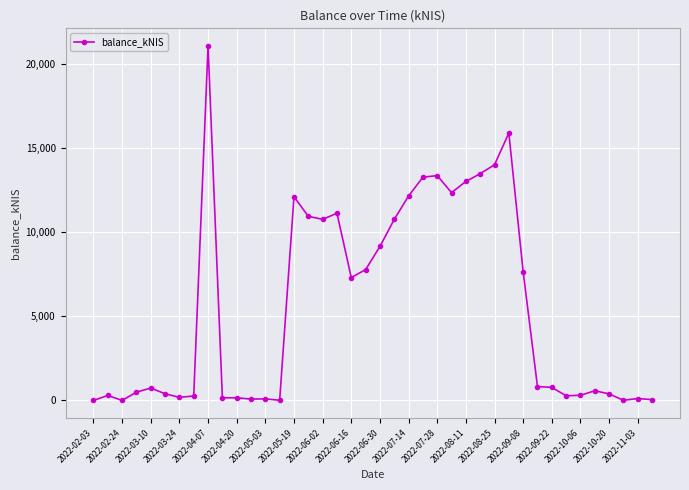

What is the value of the 16th point from the left?

10931.9